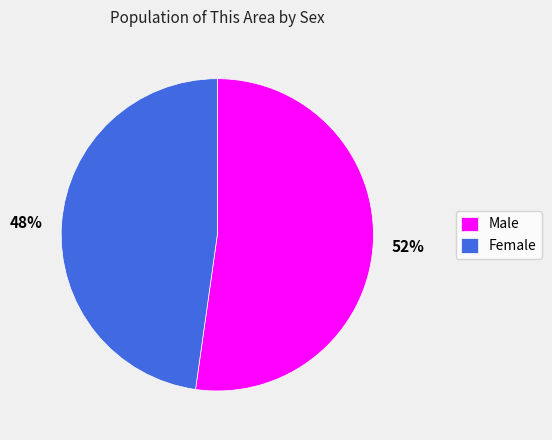

To the nearest percent, what is the average slice percentage?

50%